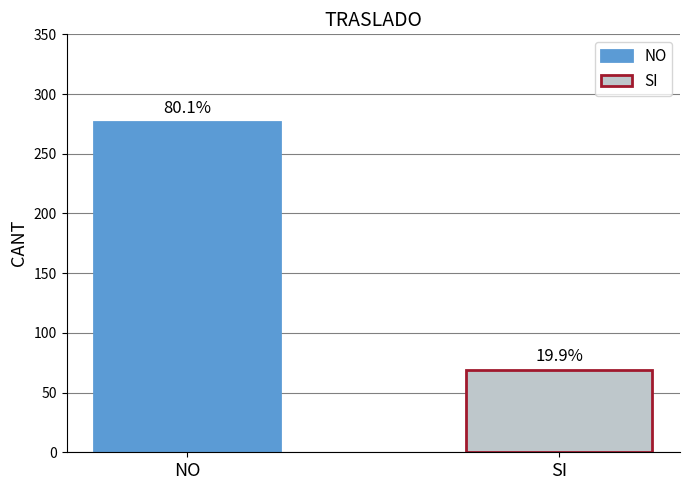

Reading left to right, what are all the values shown in this chart?

NO=277	SI=69